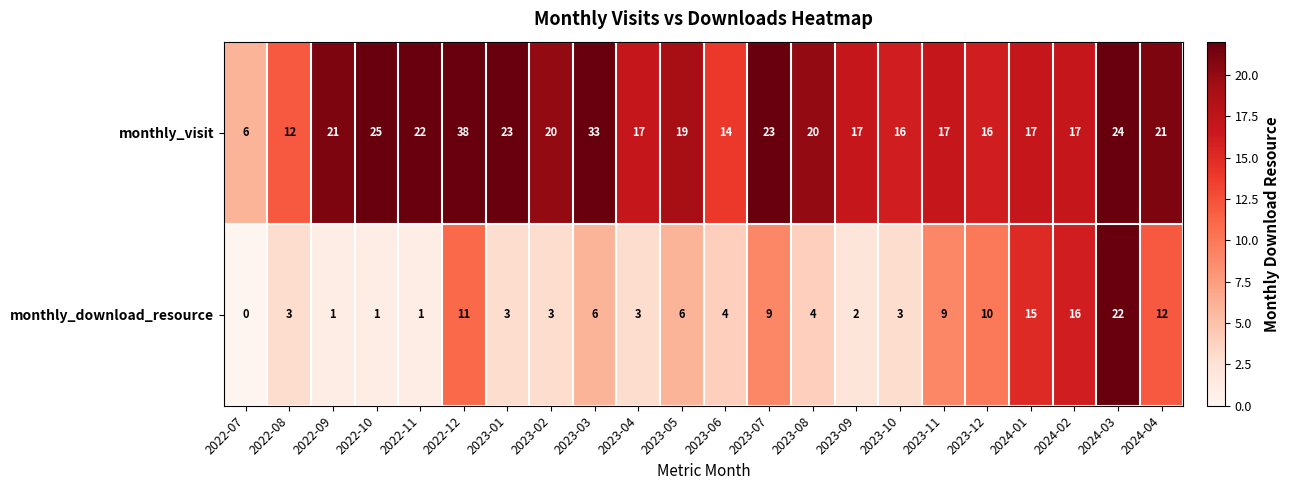

Rank the series at 2024-04 from highest to lowest value.

monthly_visit, monthly_download_resource